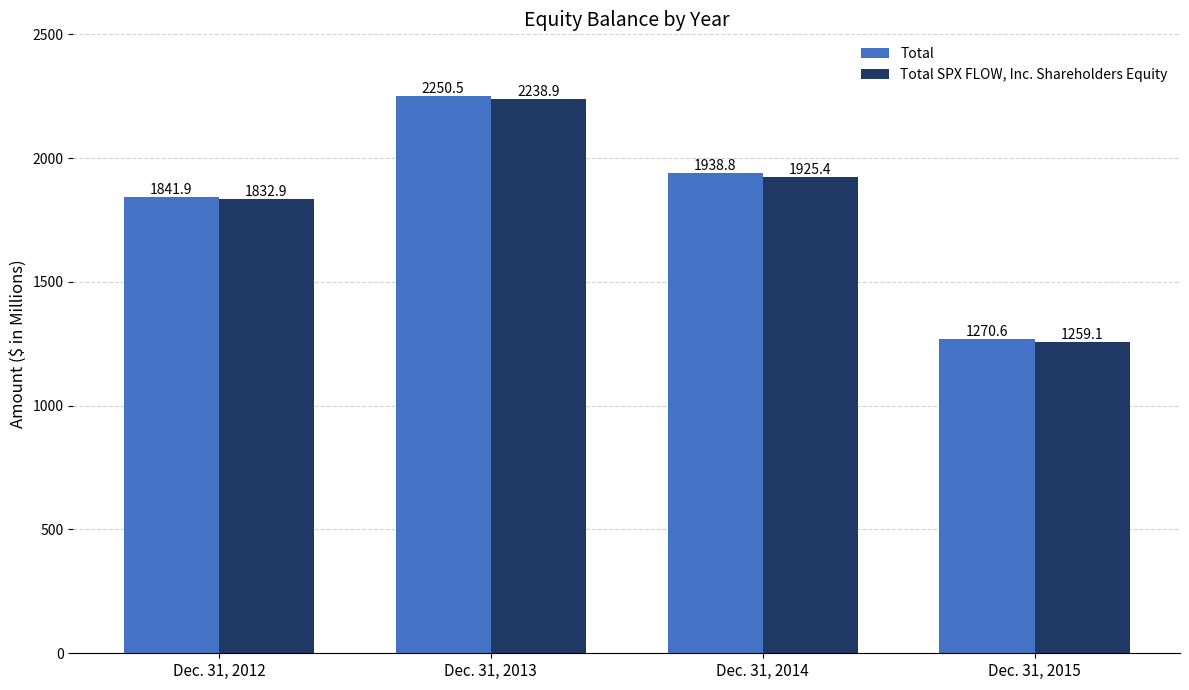

What is the value of the Total bar at the 4th from the left?

1270.6